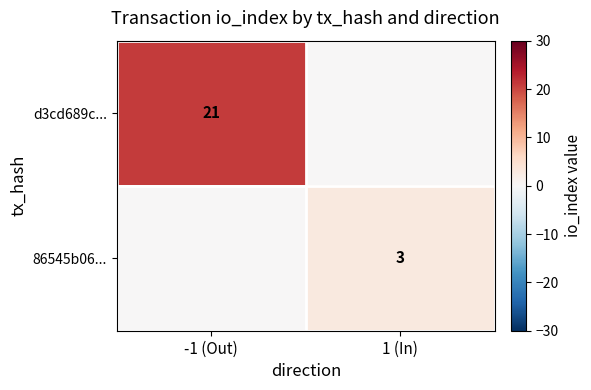

The value of d3cd689c... at -1 (Out) is 28. True or false?

False